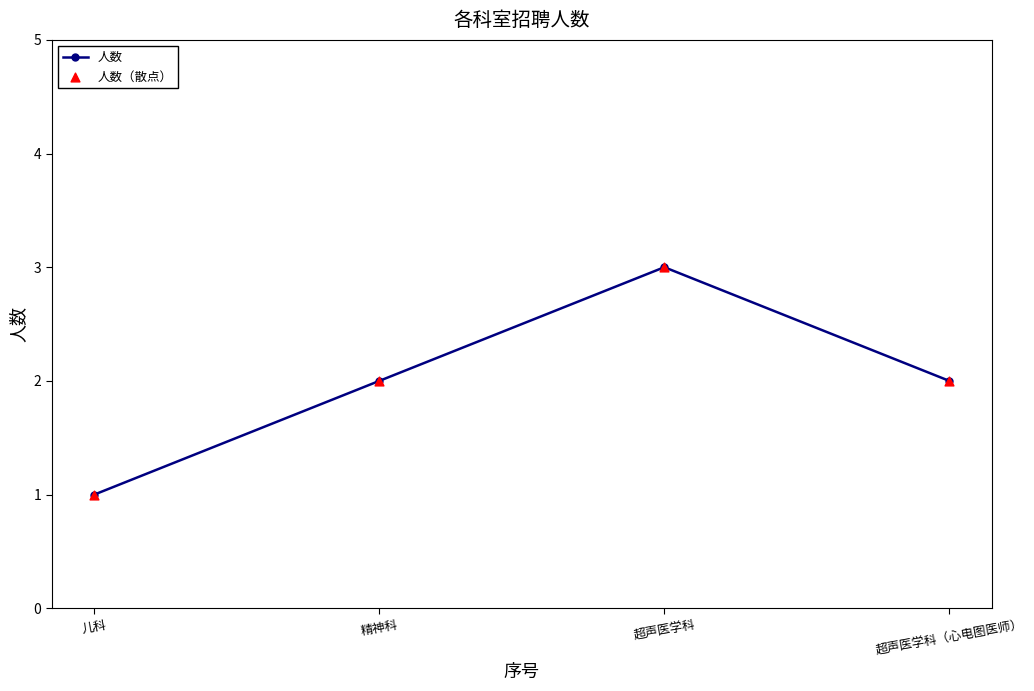

What is the ratio of the value at 超声医学科（心电图医师） to the value at 超声医学科?

0.7